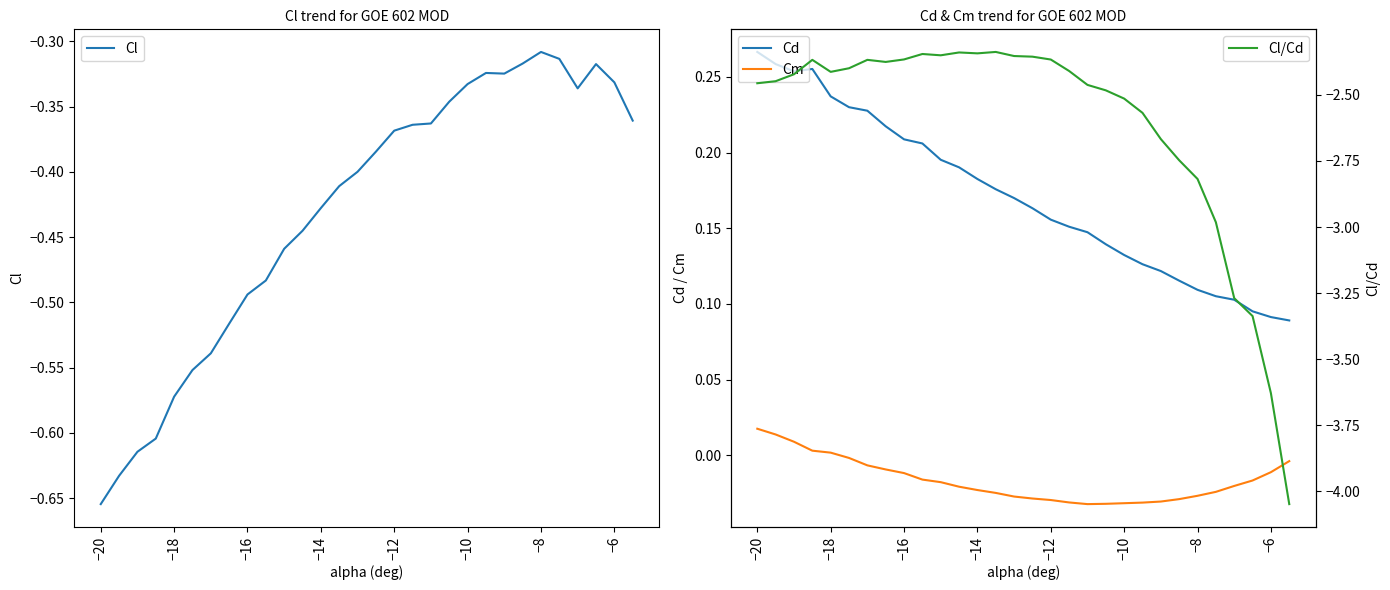

True or false: Cl/Cd and Cd cross at least once.

False